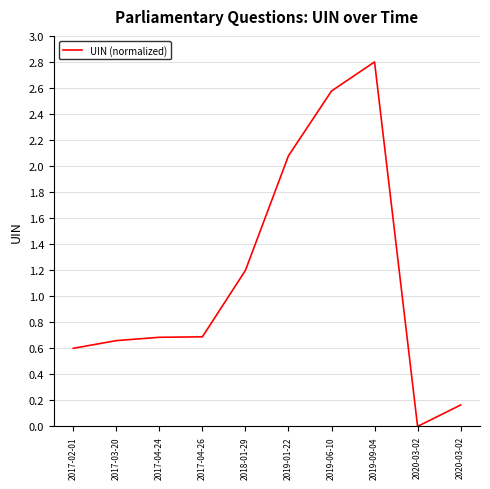

Reading left to right, extract all data points from this chart.

0.6	0.7	0.7	0.7	1.2	2.1	2.6	2.8	0.0	0.2